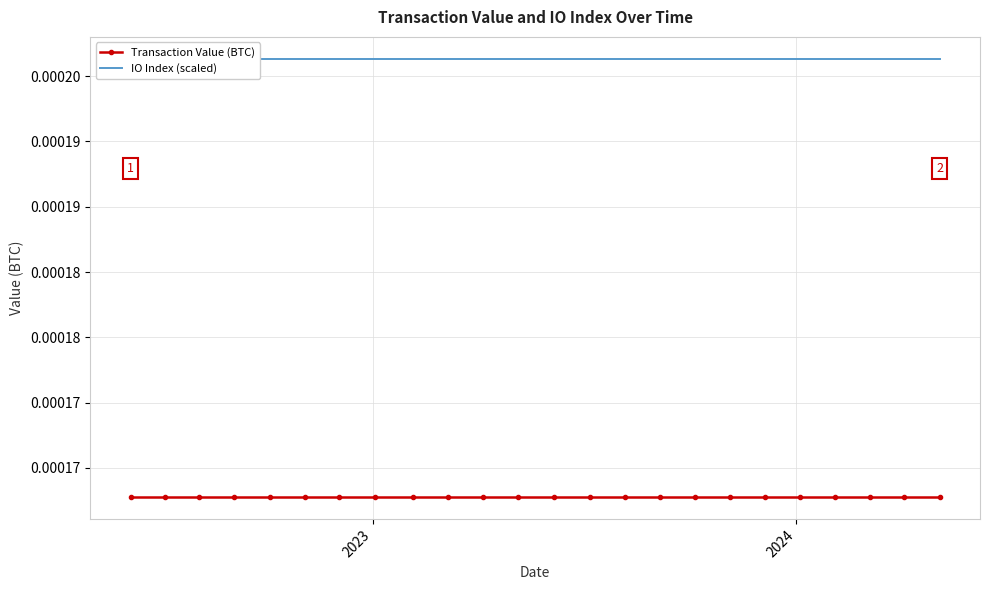

What are all the series names shown in the legend?

Transaction Value (BTC), IO Index (scaled)